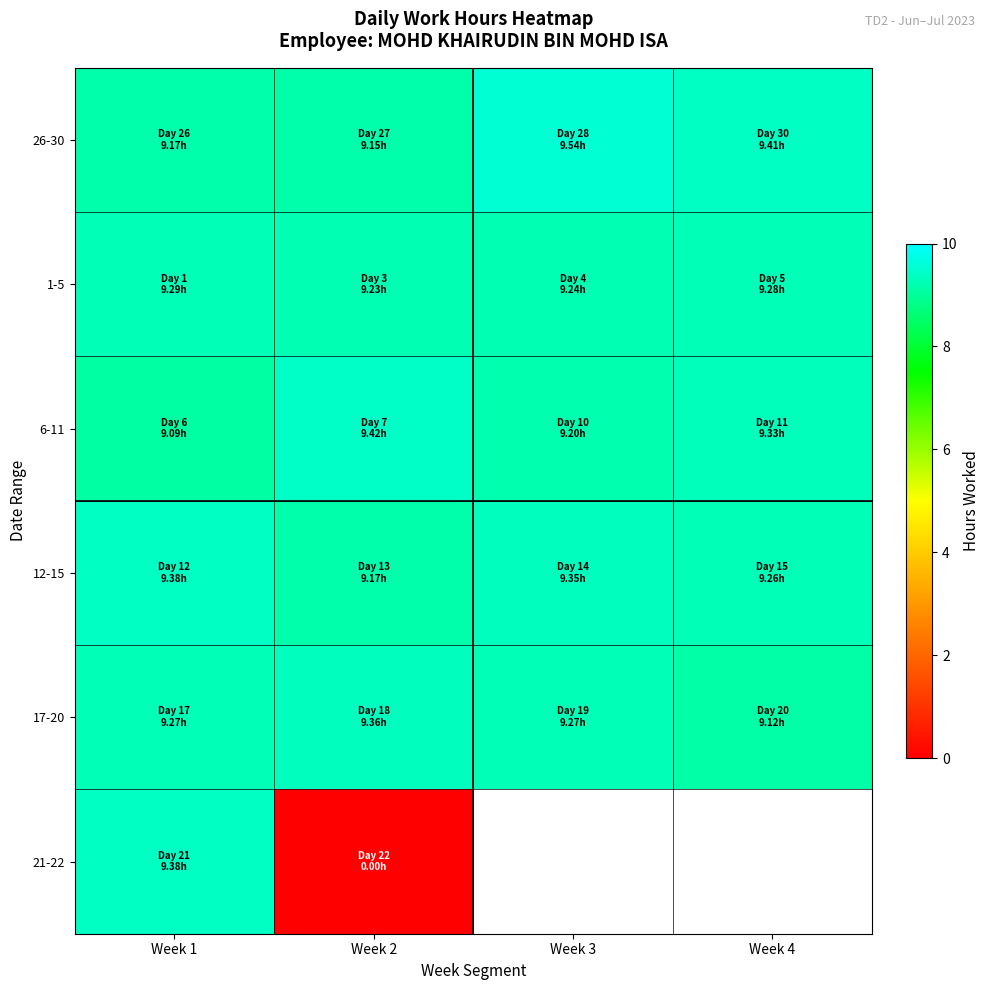

What is the total value across all series at Week 1?

55.6